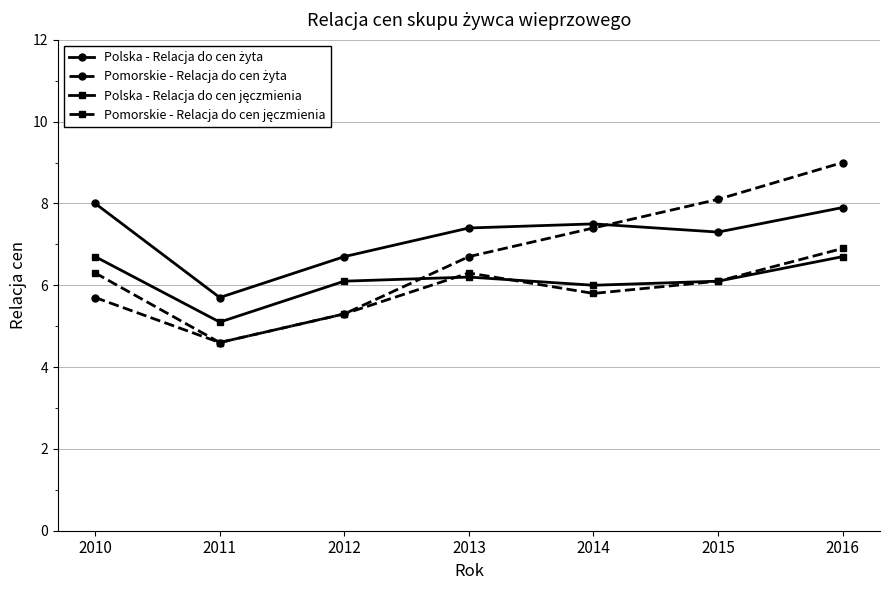

What is the spread (max minus min) of values at 2010?

2.3